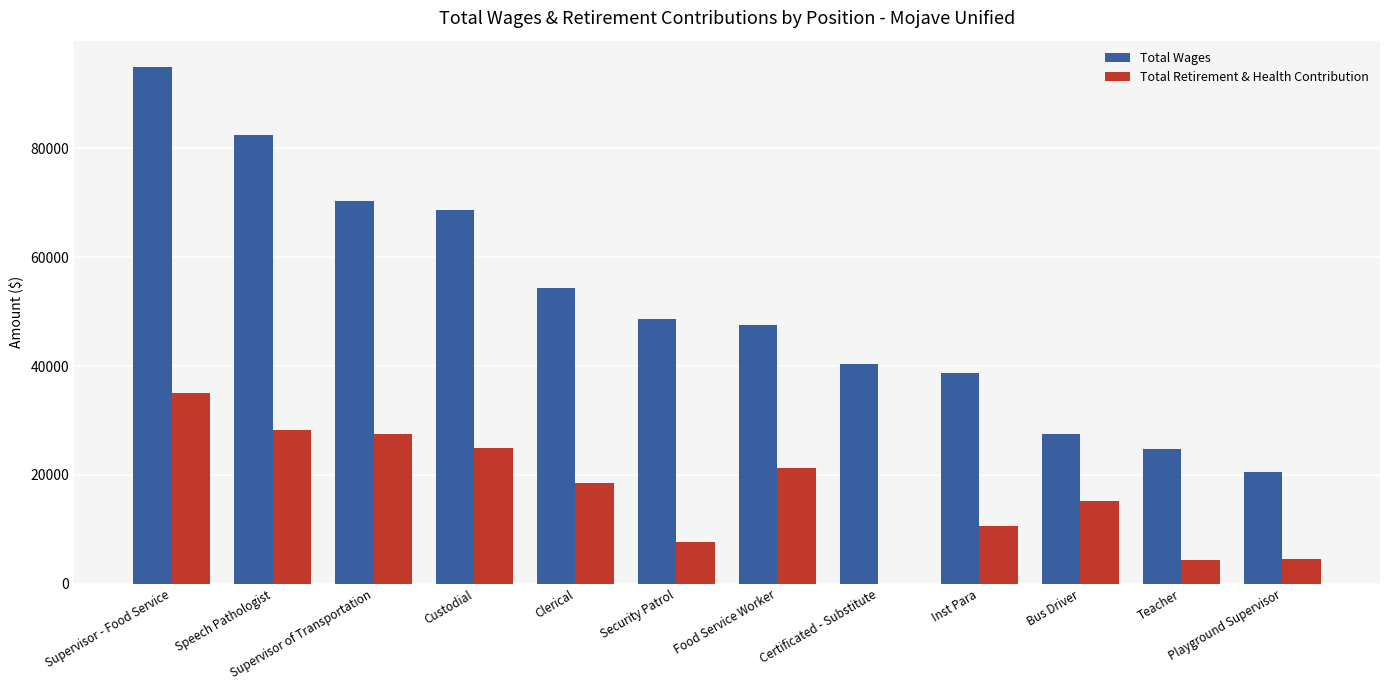

Does the chart contain stacked bars?

No